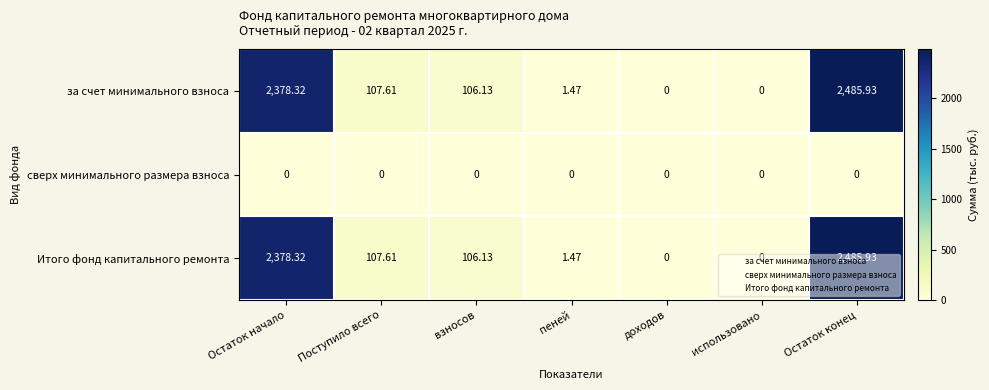

At which category is the sum across all series the highest?

Остаток конец